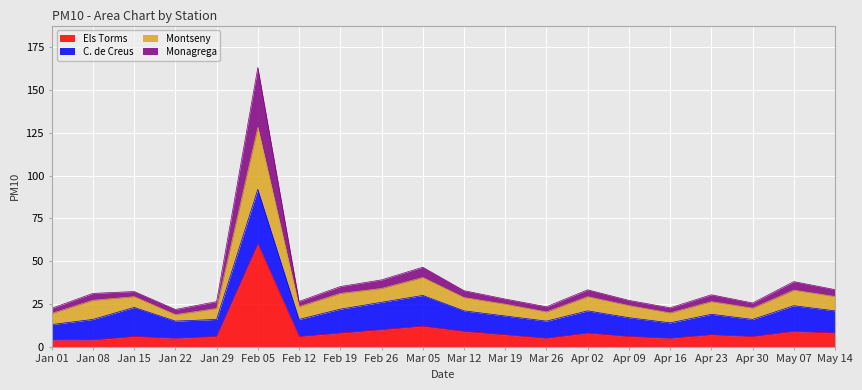

True or false: Els Torms has a value of 7.0 at Apr 23.

True